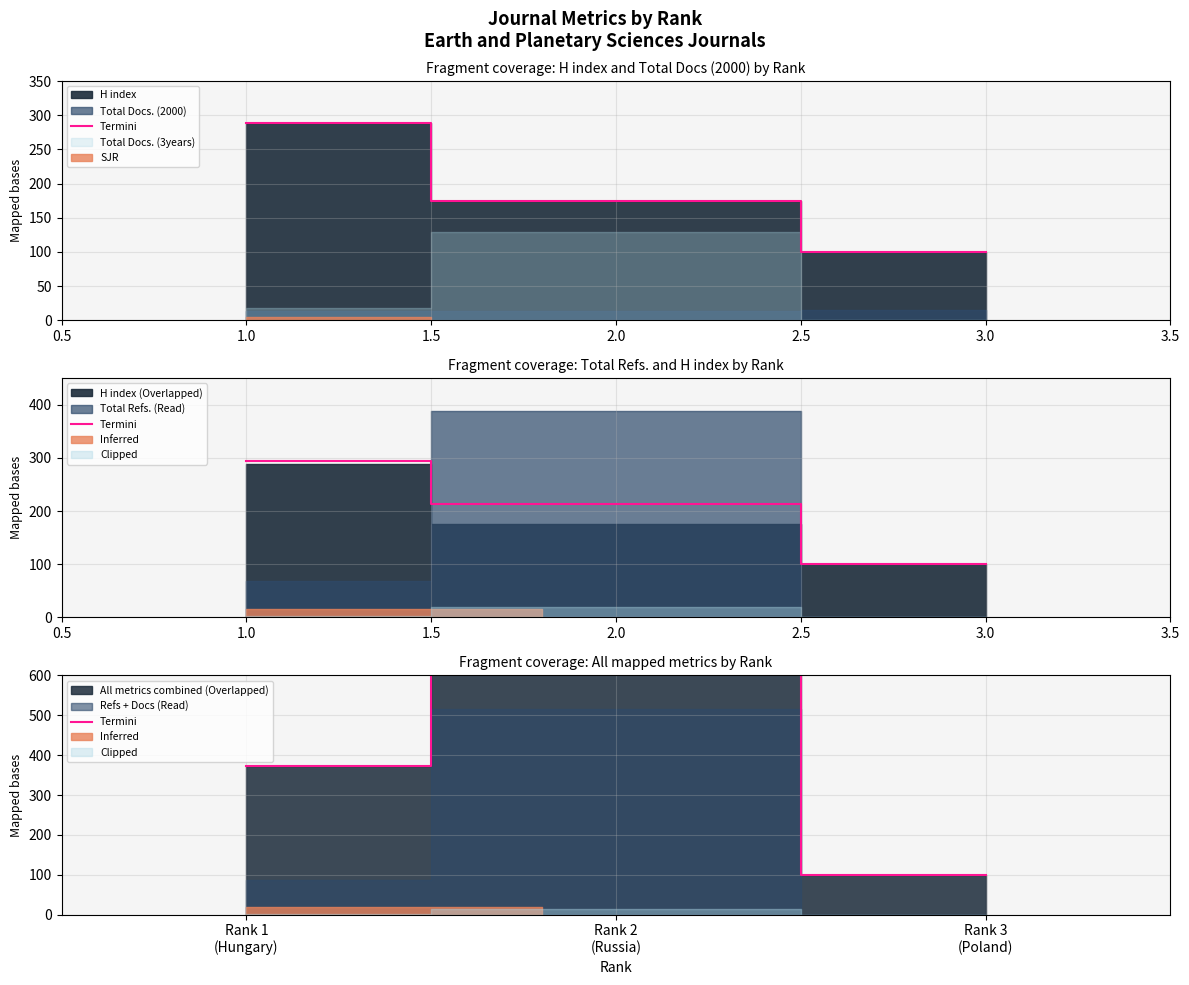

Count the number of values greater than 374.

1